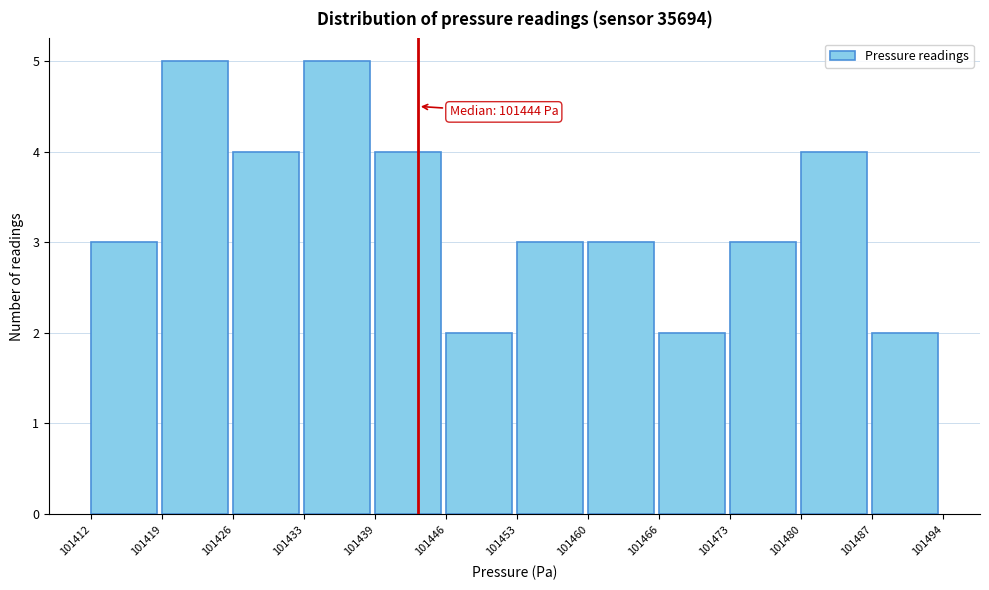

Reading left to right, transcribe all the data shown in this chart.

3	5	4	5	4	2	3	3	2	3	4	2